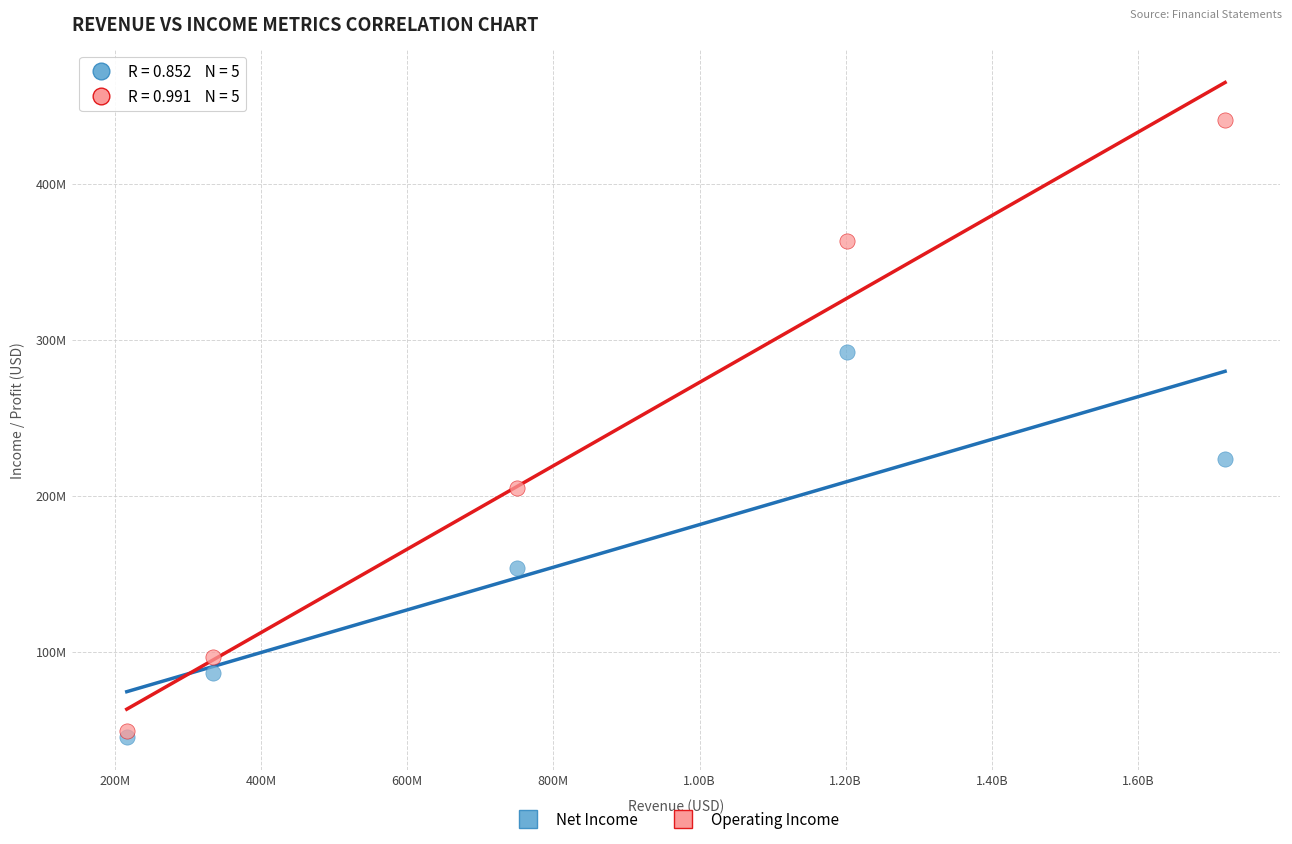

Which series reaches the maximum Y coordinate?

Operating Income